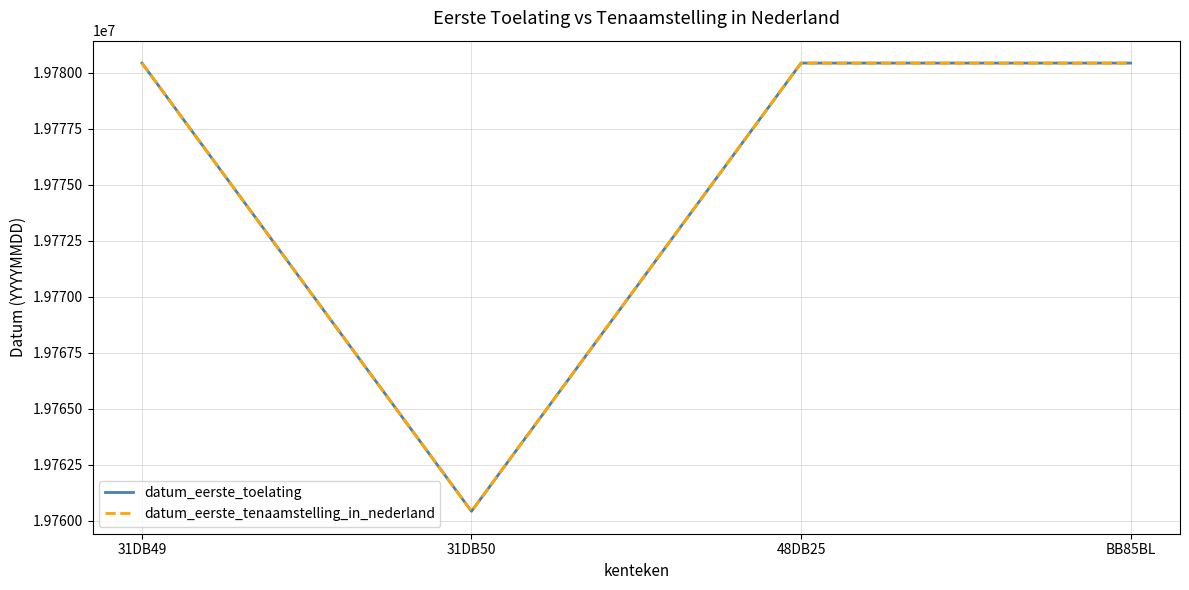

Reading right to left, transcribe all the data shown in this chart.

datum_eerste_toelating: BB85BL=19780426	48DB25=19780426	31DB50=19760426	31DB49=19780426
datum_eerste_tenaamstelling_in_nederland: BB85BL=19780426	48DB25=19780426	31DB50=19760426	31DB49=19780426